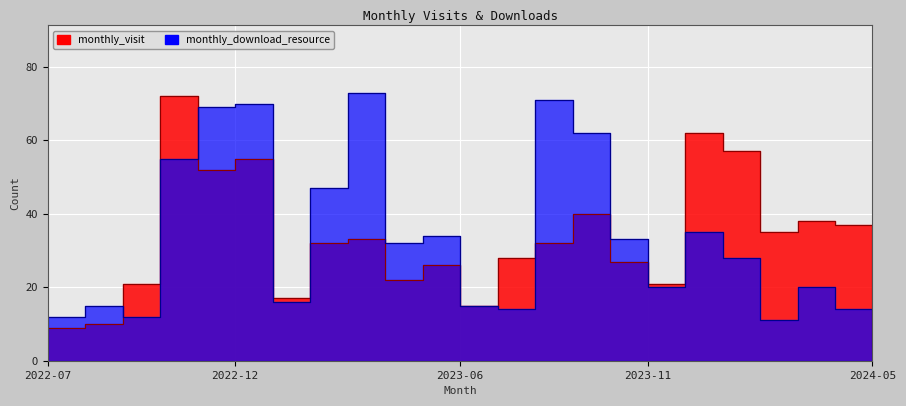

Between 2022-08 and 2024-04, which is larger?

2024-04